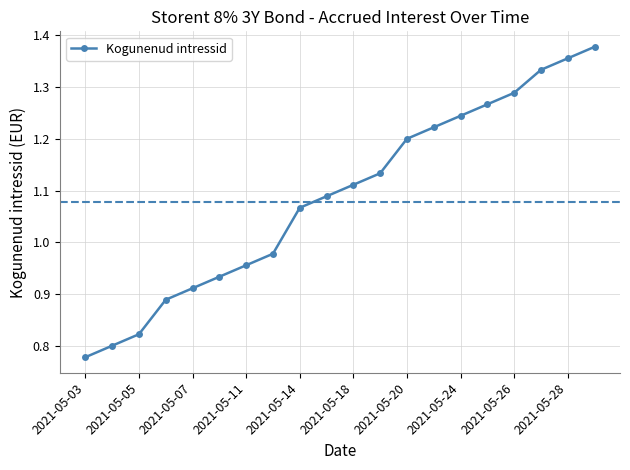

What is the difference between the second highest and minimum values?

0.6